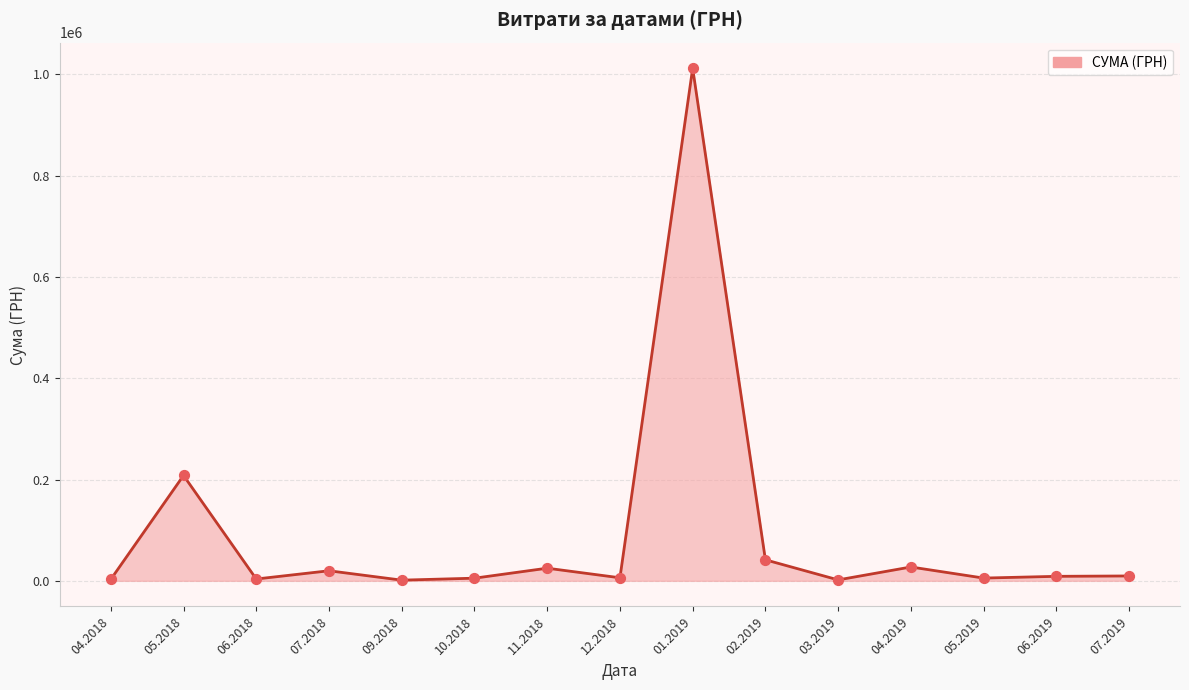

What is the maximum value shown in the chart?

1011914.6